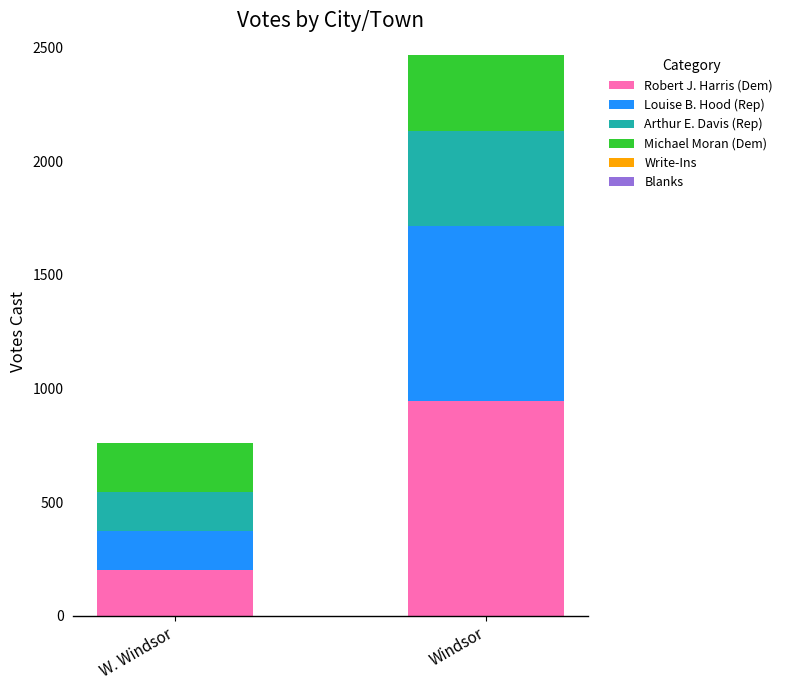

The value of Robert J. Harris (Dem) at Windsor is 1624. True or false?

False